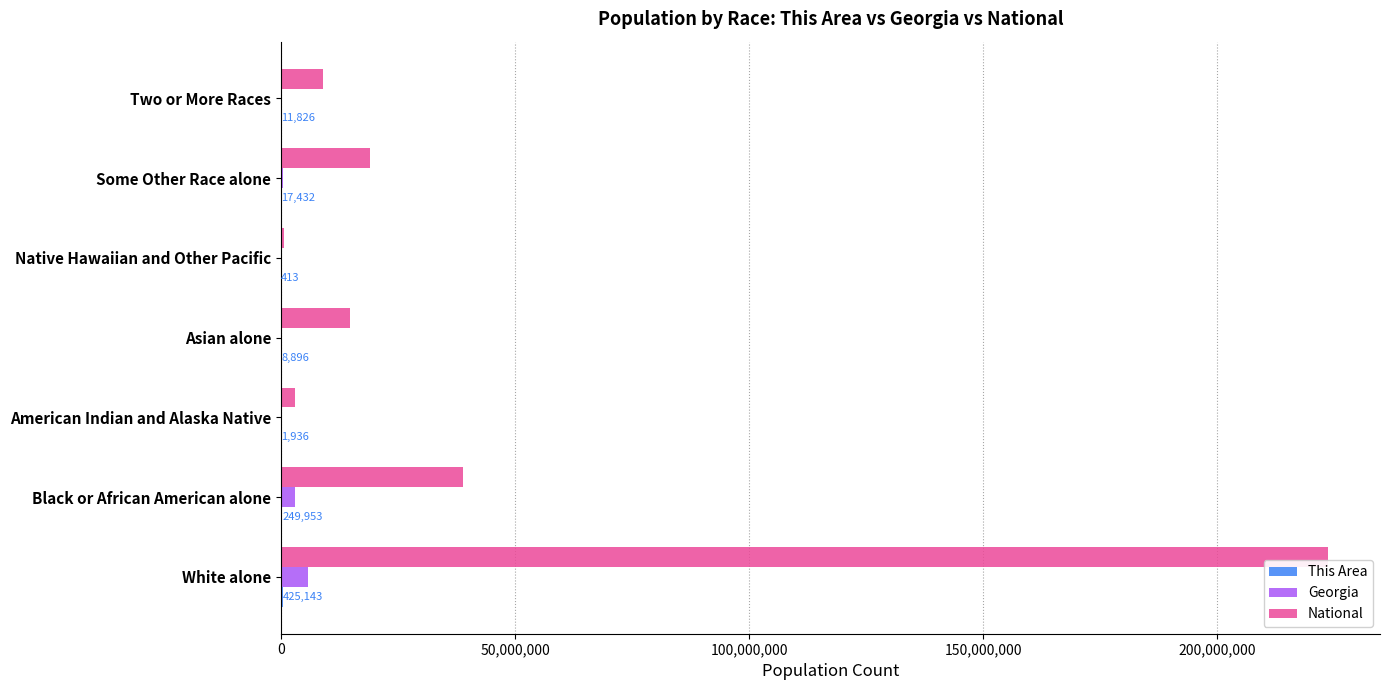

The value of National at Some Other Race alone is 19107368. True or false?

True